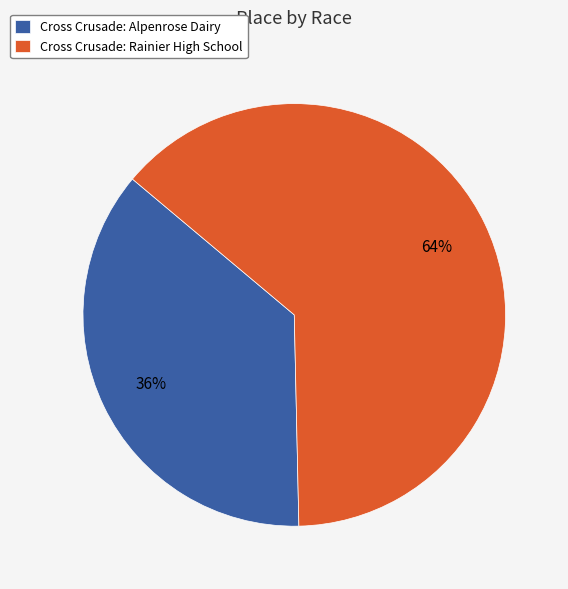

Which has a higher value, Cross Crusade: Rainier High School or Cross Crusade: Alpenrose Dairy?

Cross Crusade: Rainier High School